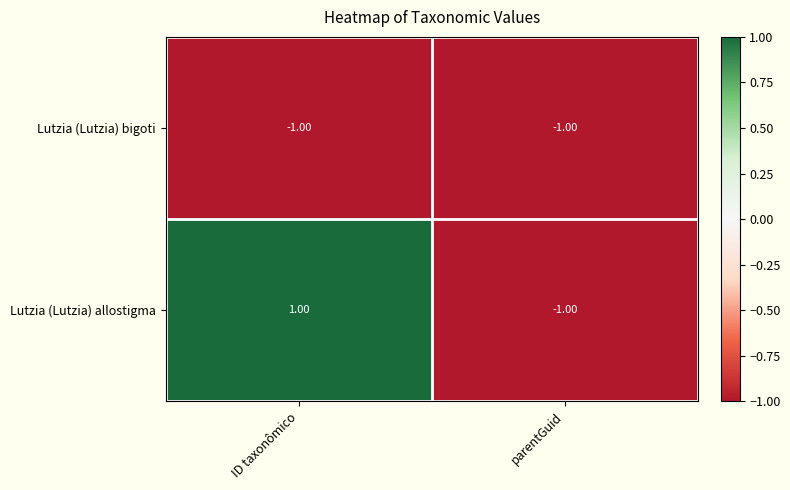

List the series in order of their overall mean, lowest first.

Lutzia (Lutzia) bigoti, Lutzia (Lutzia) allostigma